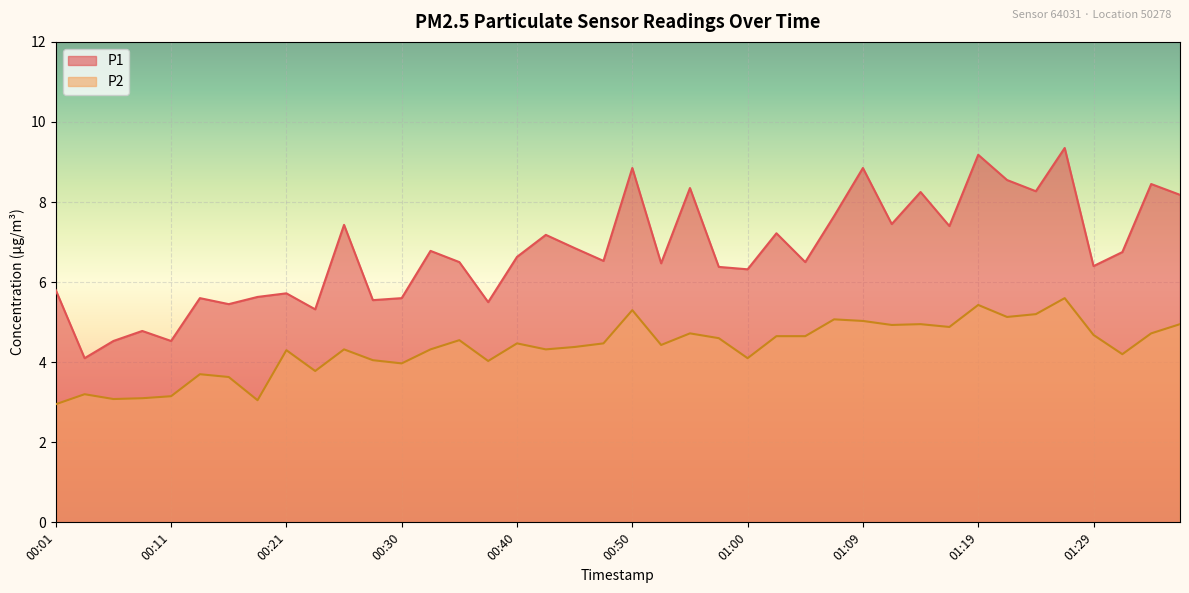

Which series has the largest range (max minus min)?

P1